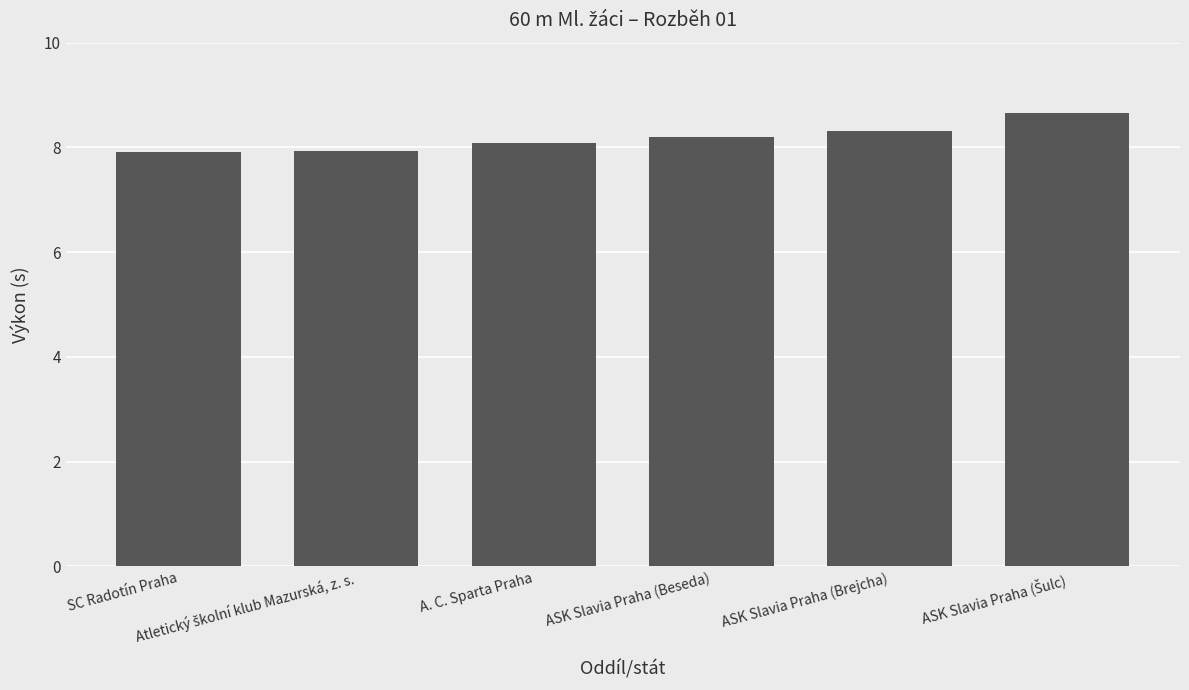

What is the difference between the second highest and minimum values?

0.4